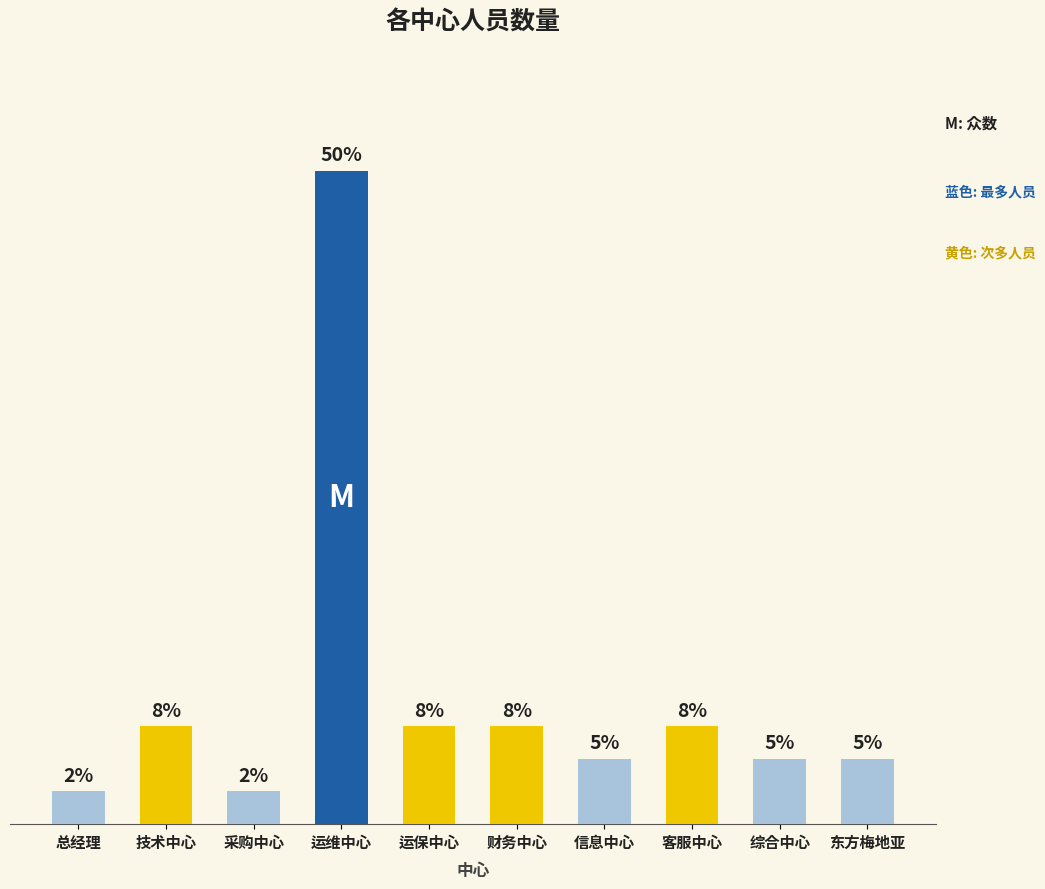

What is the ratio of the value at 技术中心 to the value at 运保中心?

1.0